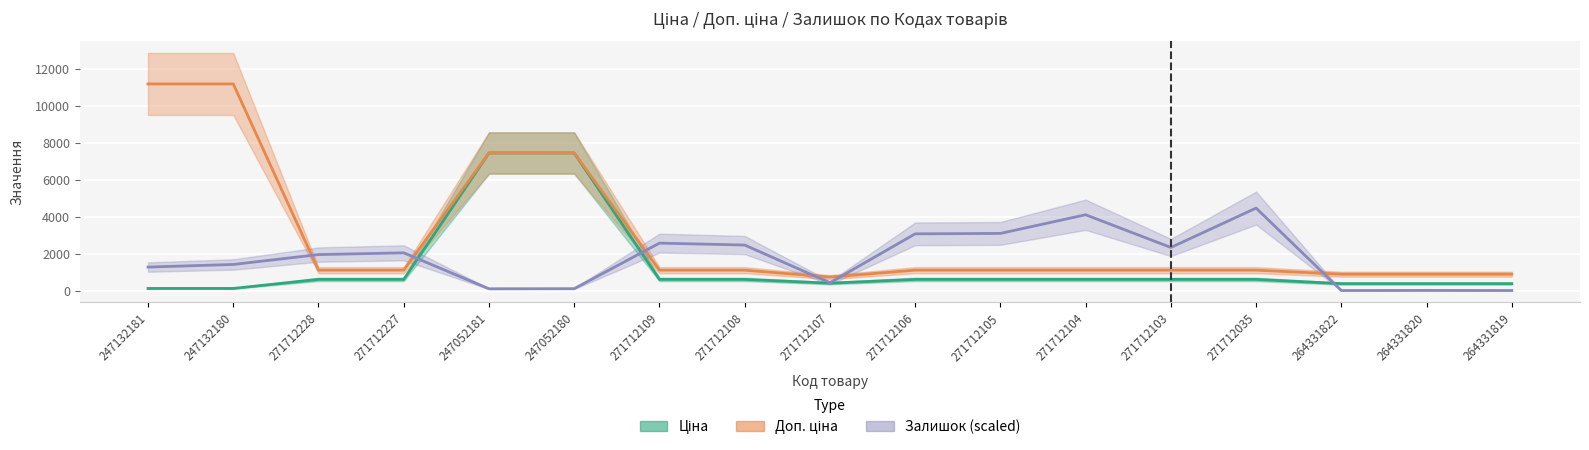

At which category is the sum across all series the highest?

247052180